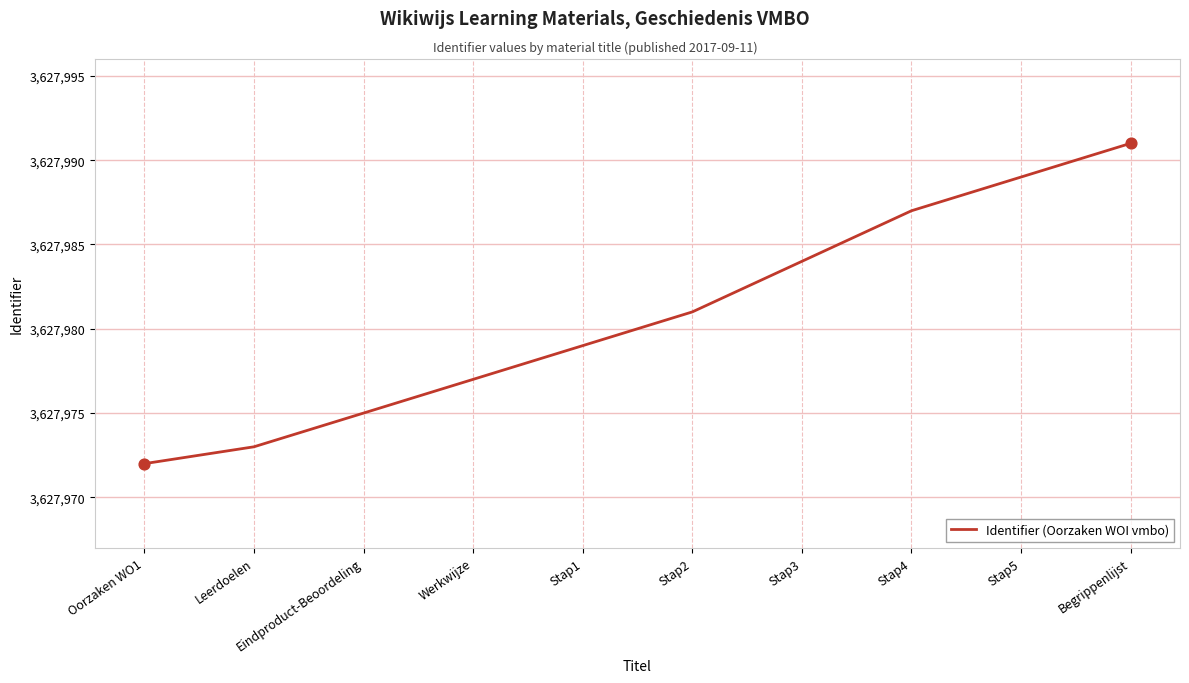

Which has a higher value, Oorzaken WO1 or Werkwijze?

Werkwijze